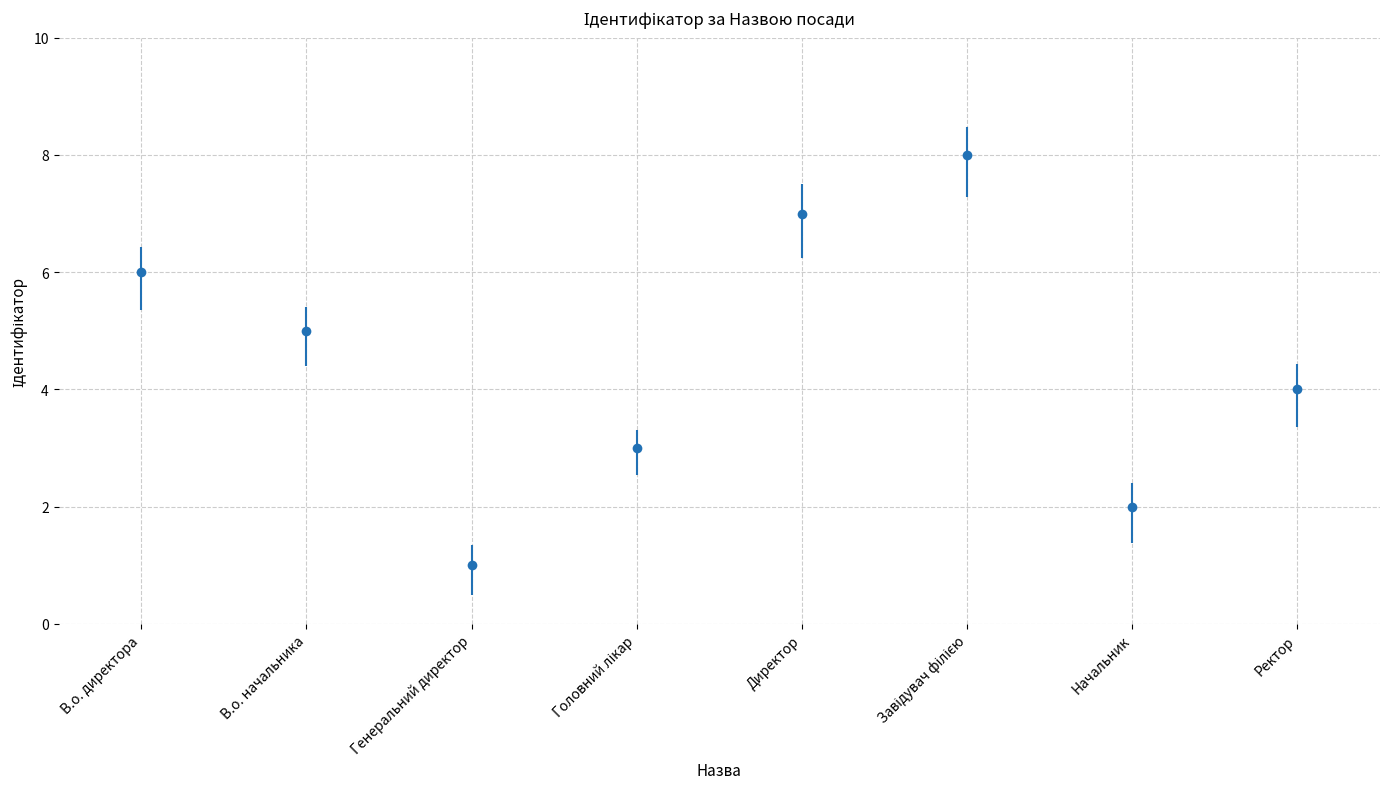

At which label is the value closest to 4?

Ректор